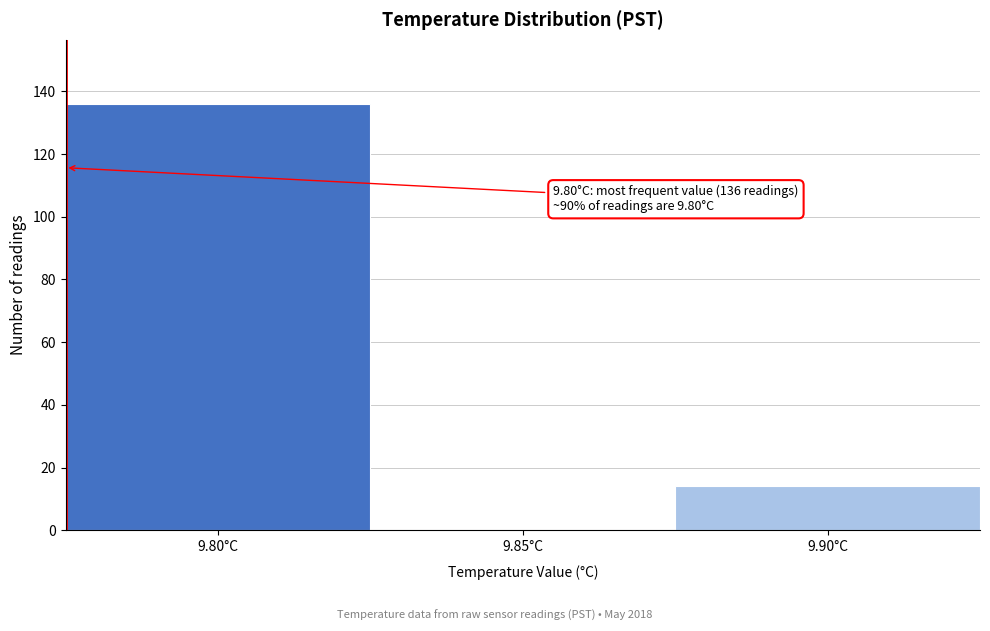

Which range on the x-axis has the tallest bar?

9.775 to 9.825